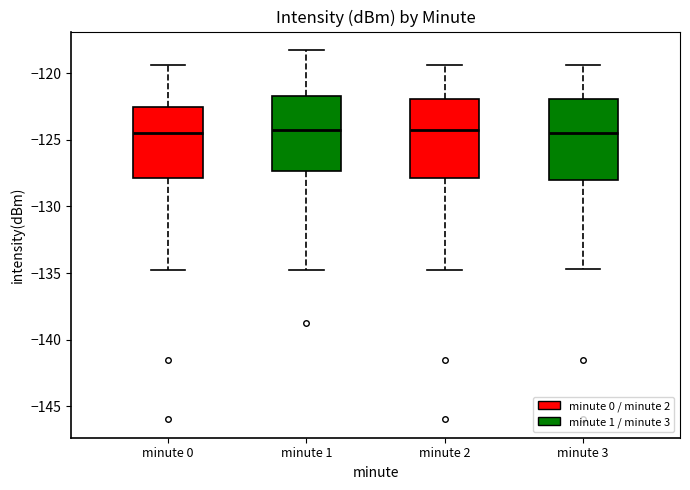

Reading left to right, read every box against the y-axis: the position of its median line, the range the box covers, and the ends of its whiskers. The values are not printed on the chart, so give them approximately, as read against the axis.

minute 0: median -124.5, box -128.0 to -122.5, whiskers -134.5 to -119.5
minute 1: median -124.0, box -127.5 to -121.5, whiskers -134.5 to -118.5
minute 2: median -124.0, box -128.0 to -122.0, whiskers -134.5 to -119.5
minute 3: median -124.5, box -128.0 to -122.0, whiskers -134.5 to -119.5